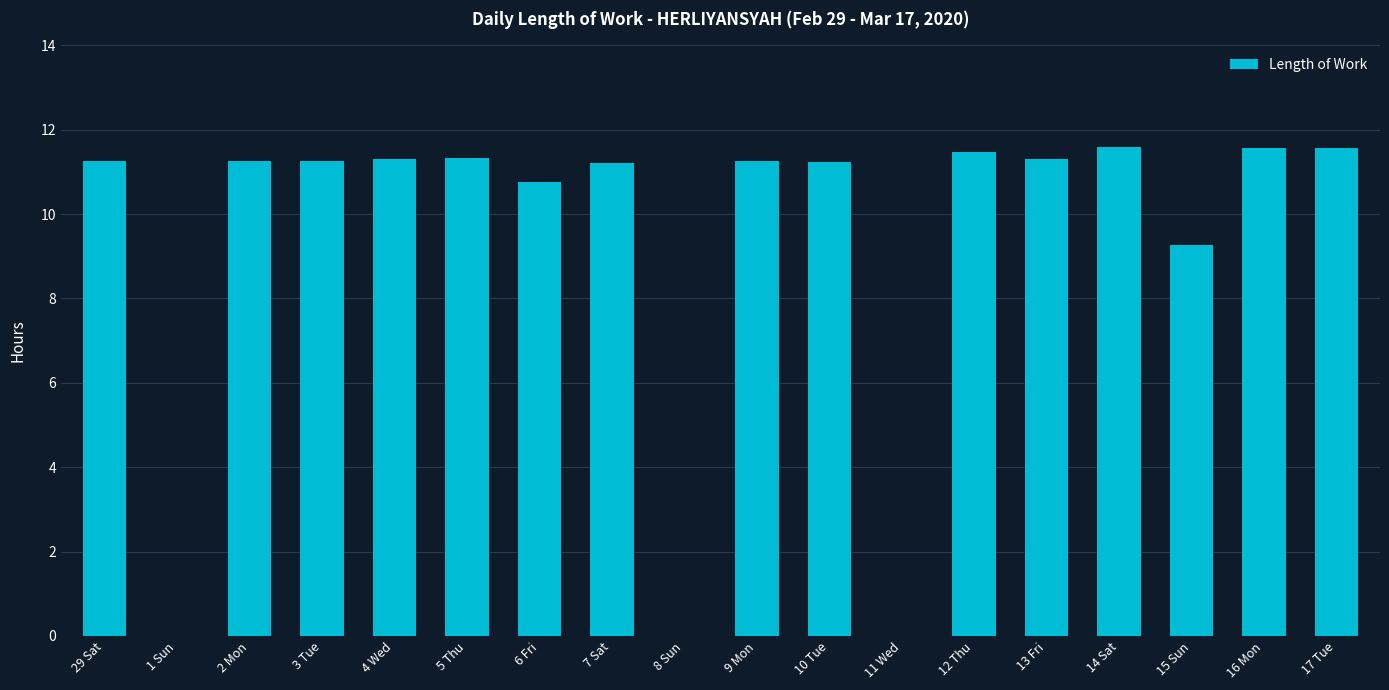

The value at 14 Sat is 11.6. True or false?

True